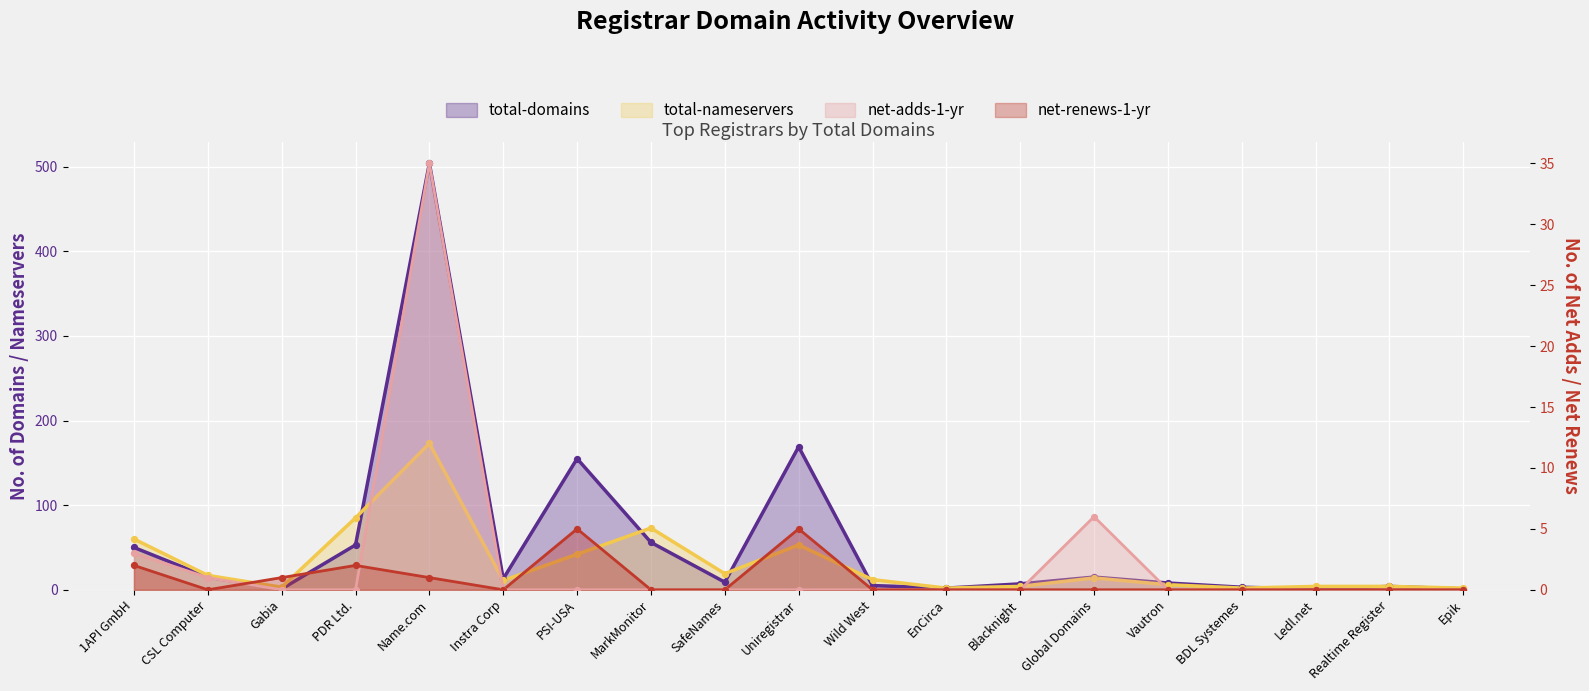

Which series contains the highest Y value?

total-domains